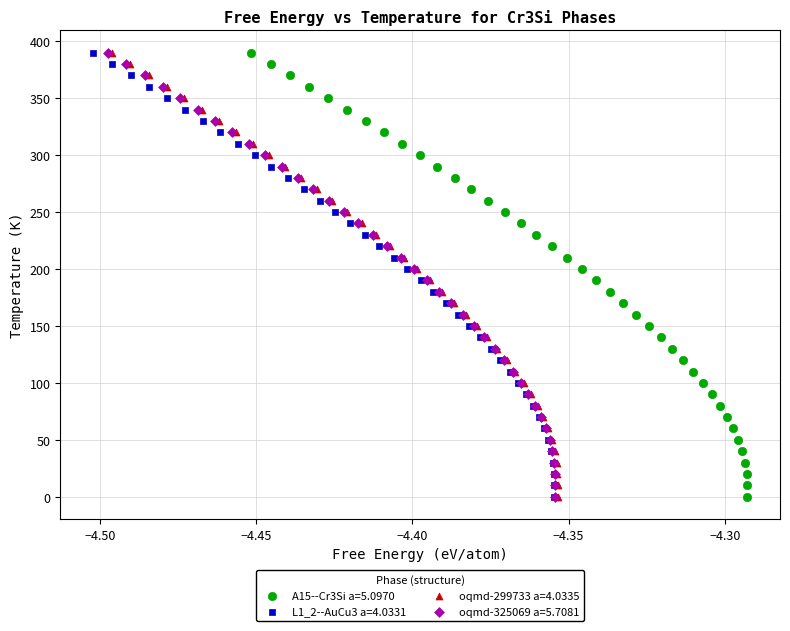

What are all the series names shown in the legend?

A15--Cr3Si a=5.0970, L1_2--AuCu3 a=4.0331, oqmd-299733 a=4.0335, oqmd-325069 a=5.7081